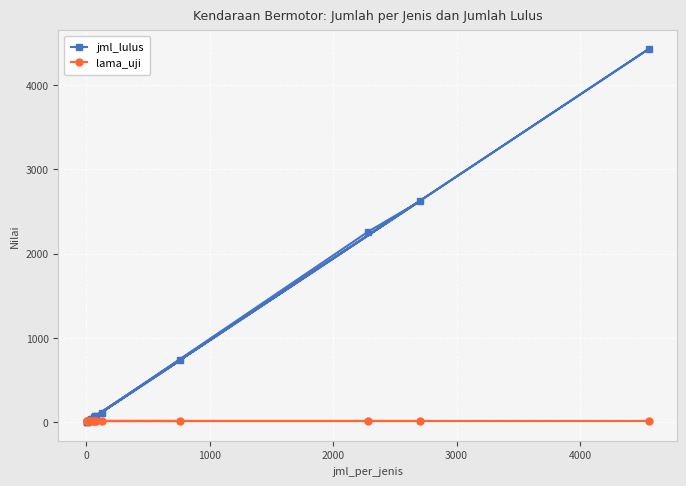

What is the lowest value of the lama_uji series?

15